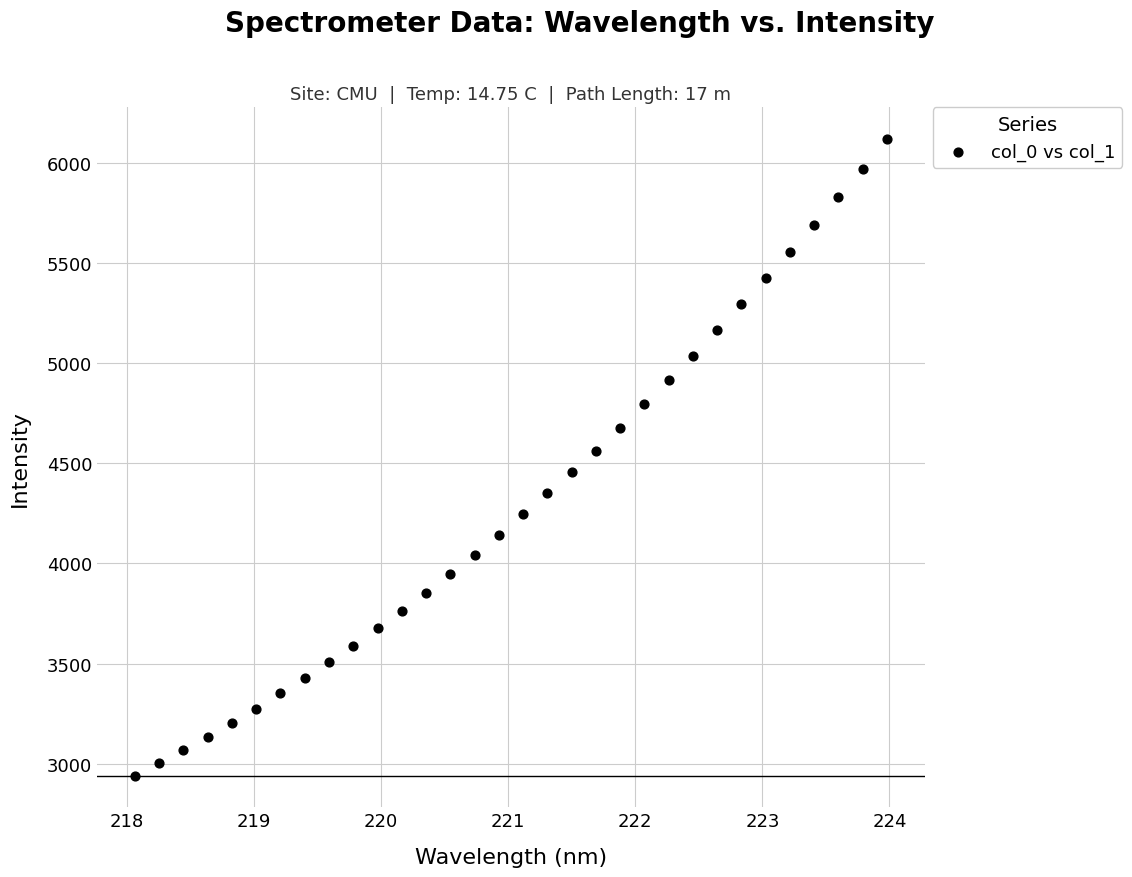

What is the range of Y values (max minus min)?

3177.0